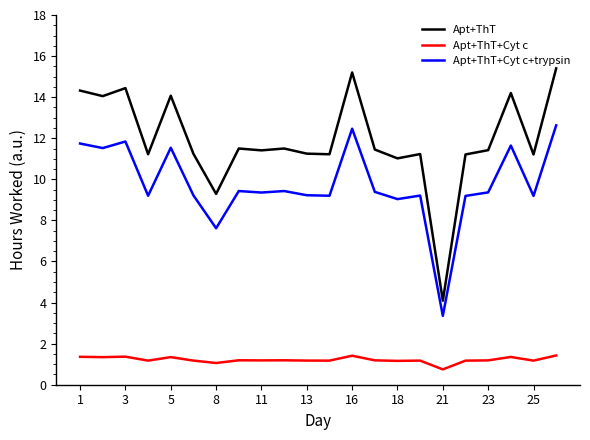

How many lines are shown in the chart?

3